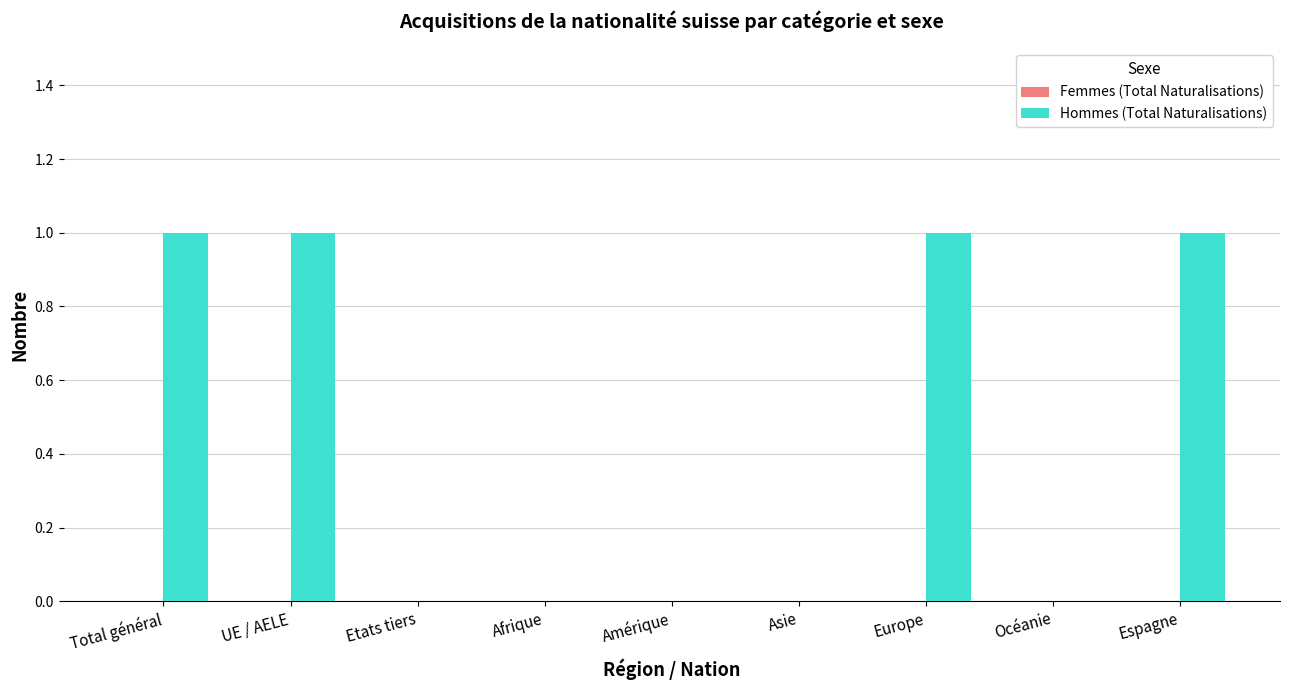

True or false: the data shows 2 at Total général.

False